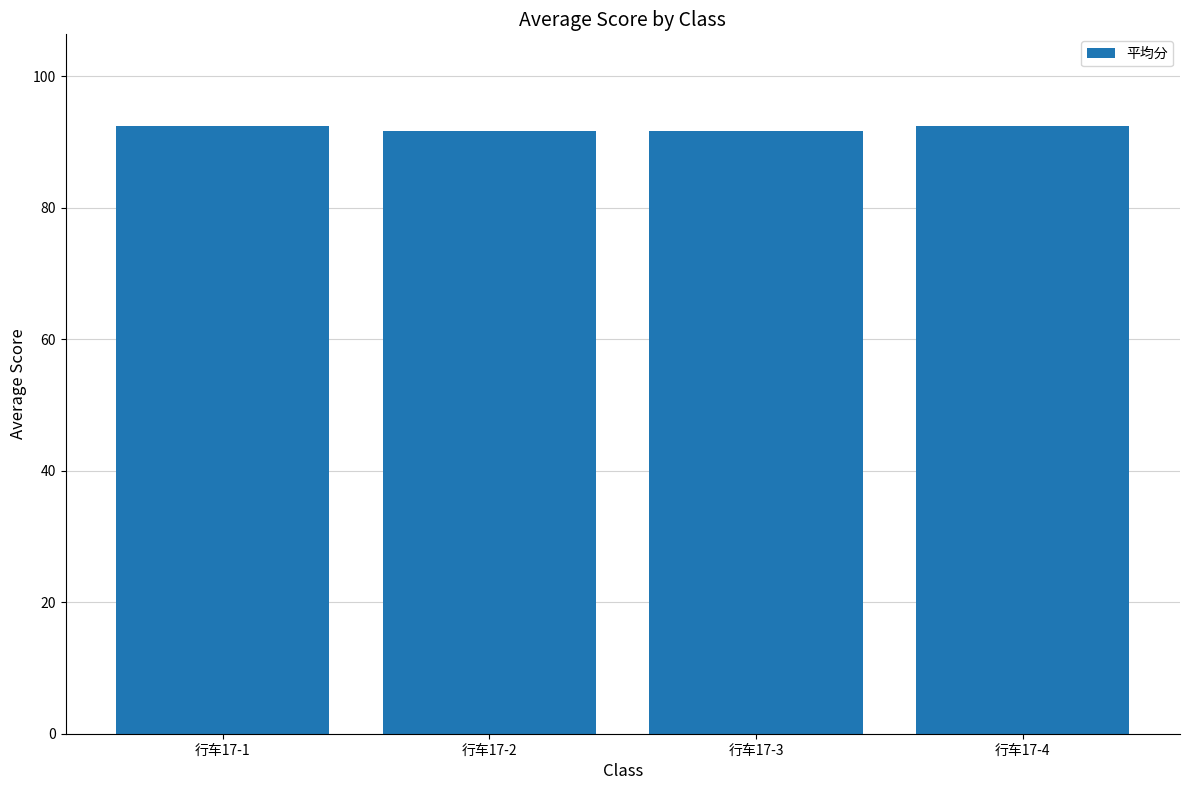

How many values are between 91 and 92?

2